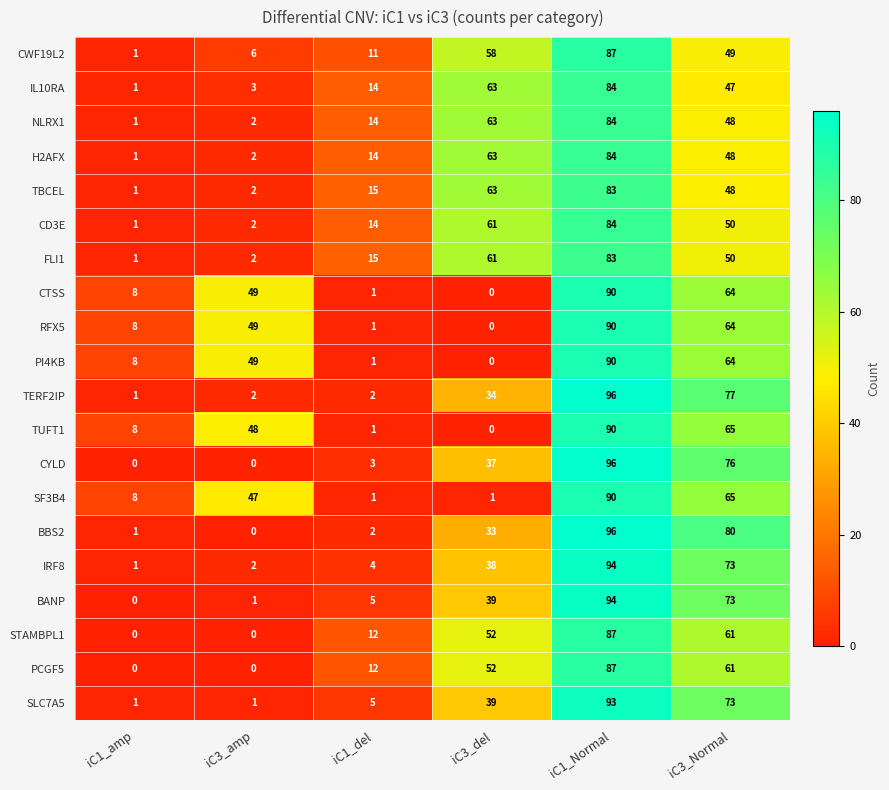

Read the IRF8 value at iC3_del, to the nearest 5.

40